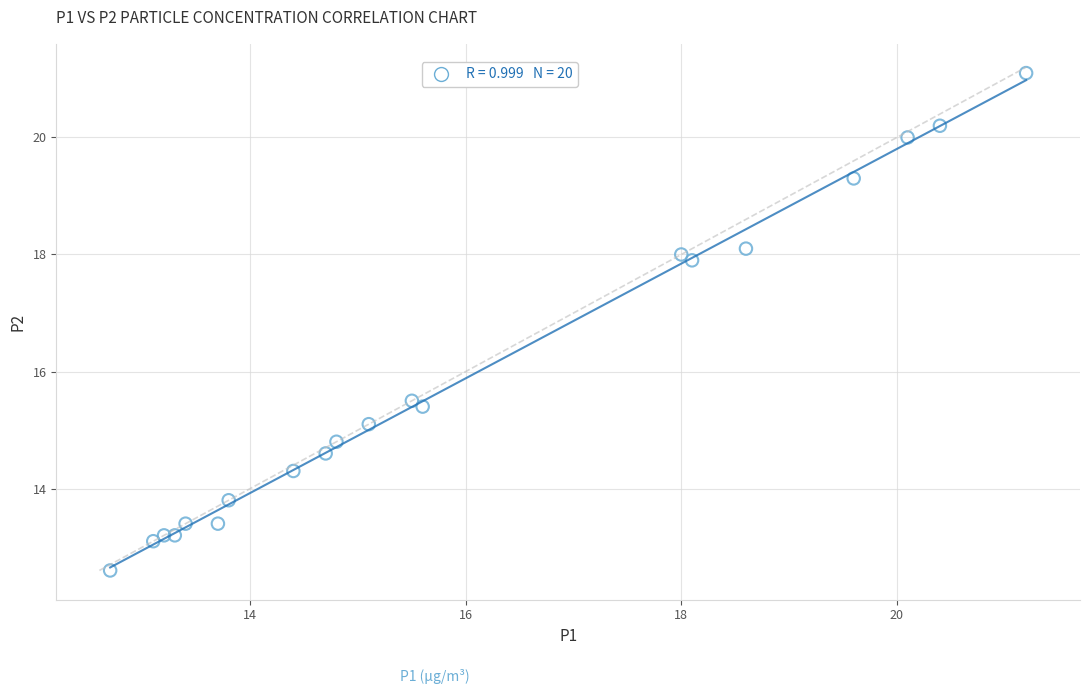

What Y value in the scatter plot is closest to 16?

15.5